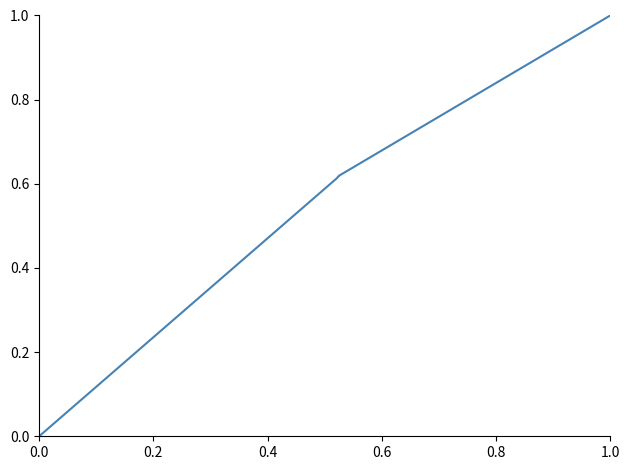

What is the maximum value shown in the chart?

1.0